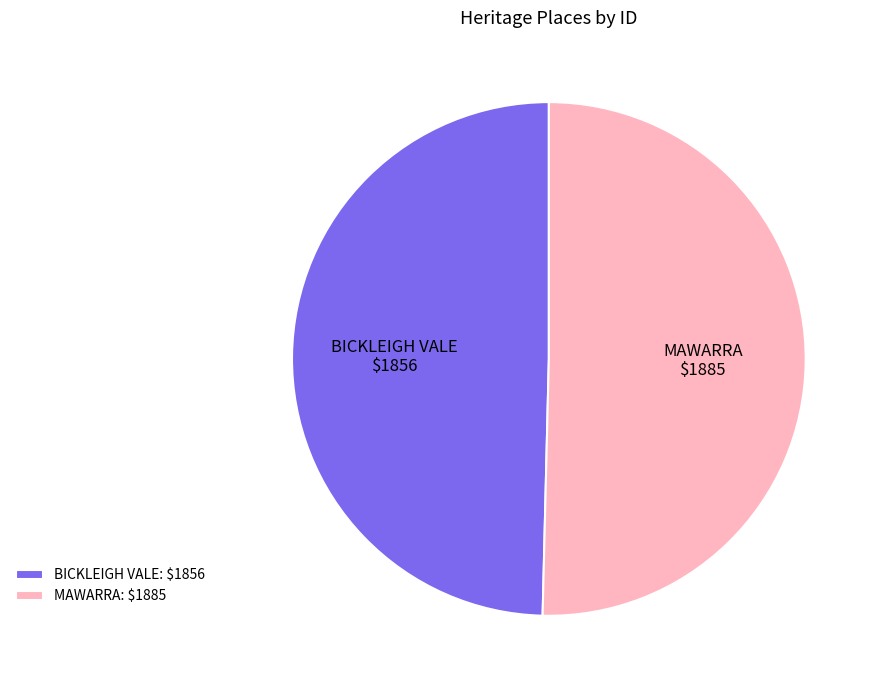

Which has a higher value, MAWARRA or BICKLEIGH VALE?

MAWARRA